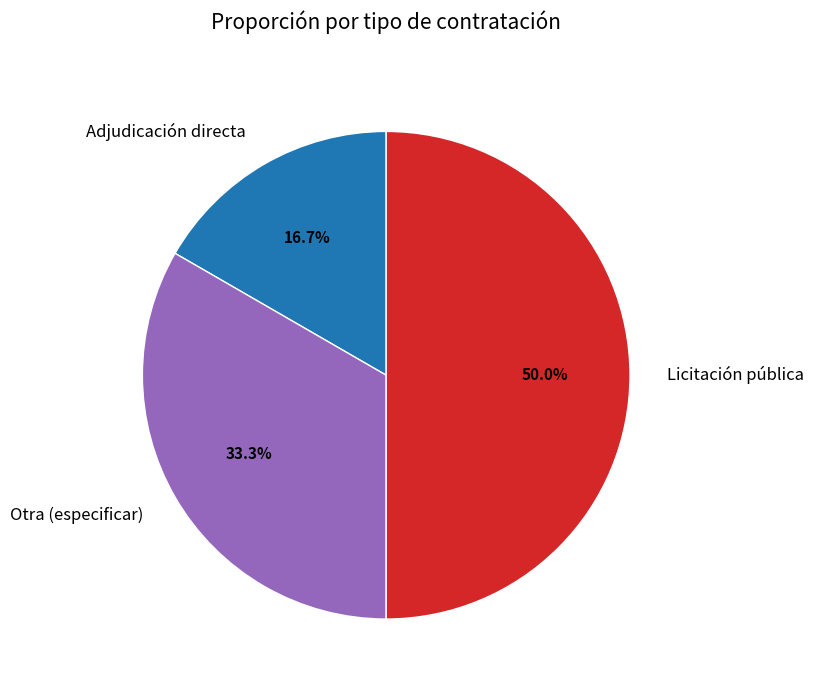

Which slice is the largest?

Licitación pública